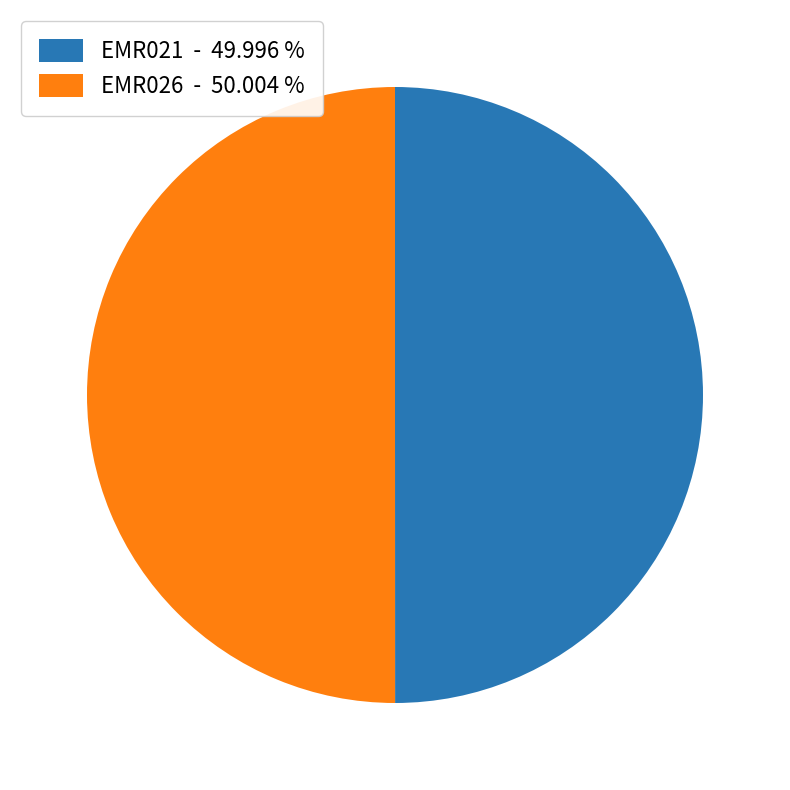

Is it true that EMR021 is 60% of the pie?

False